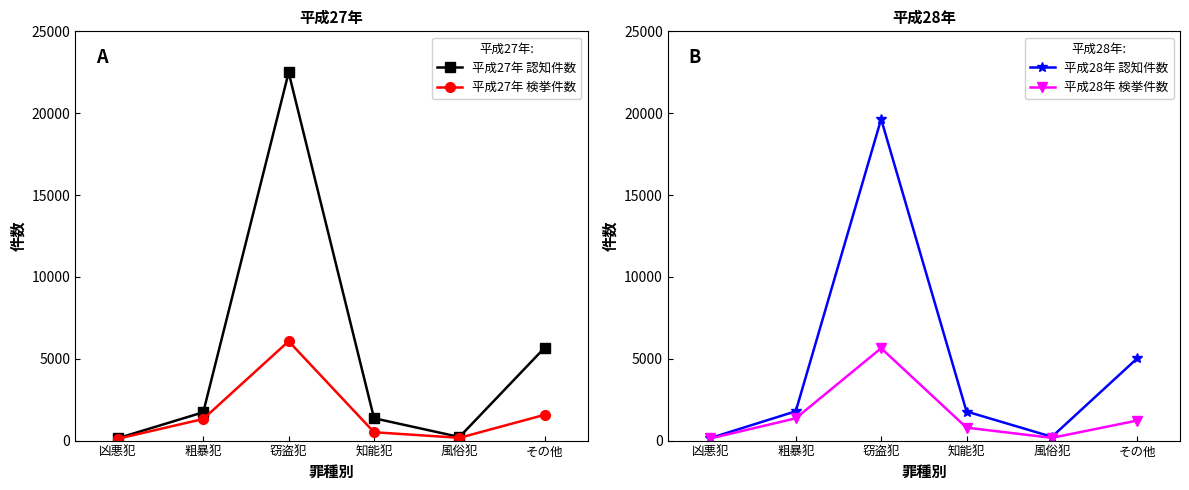

True or false: 平成28年 検挙件数 and 平成27年 認知件数 intersect in this chart.

False